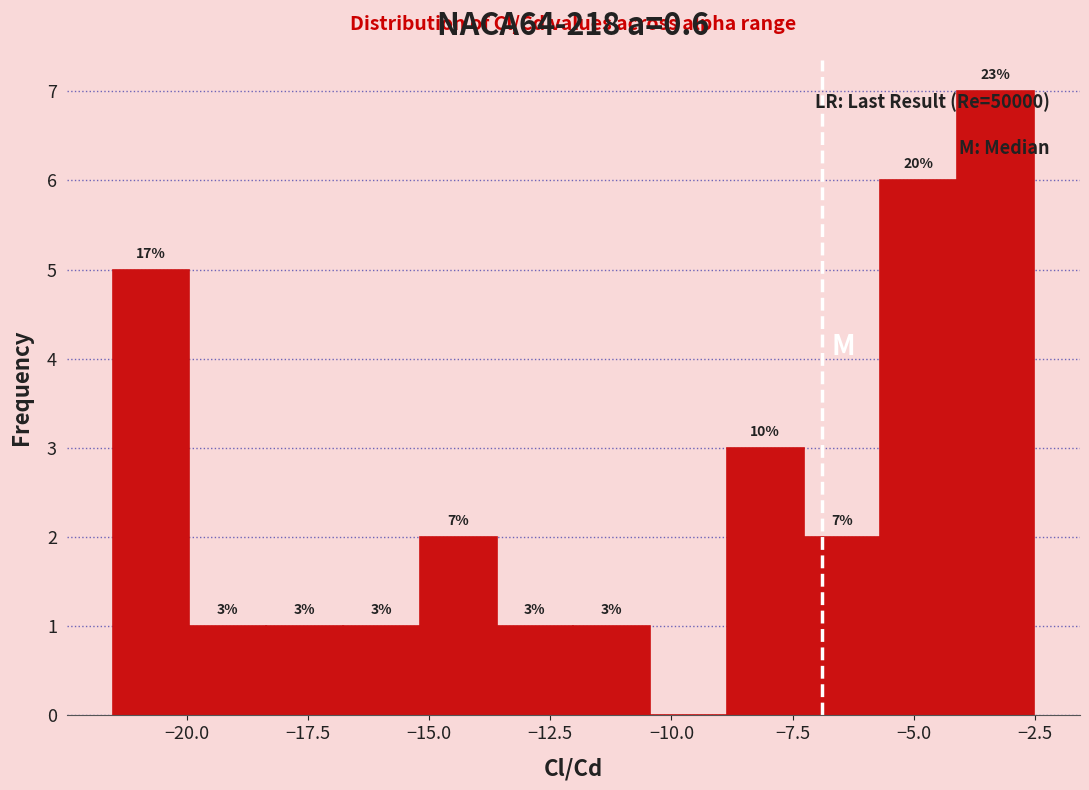

Around what value on the x-axis is the tallest bar? Give the approximate position of its centre, as read against the axis.

-3.5